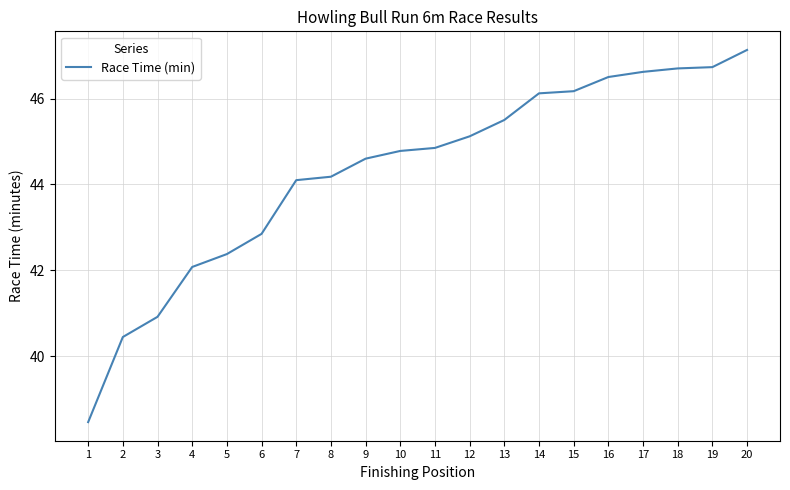

What is the sum of the values at 18 and 10?

91.5